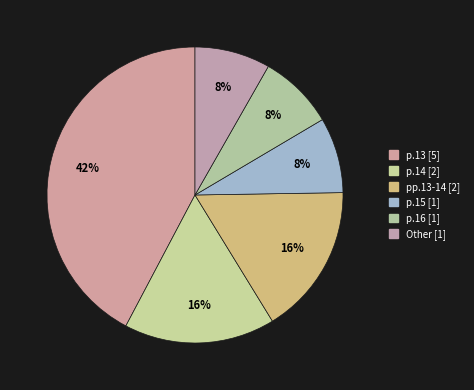

The p.14 slice represents 16% of the pie. True or false?

True